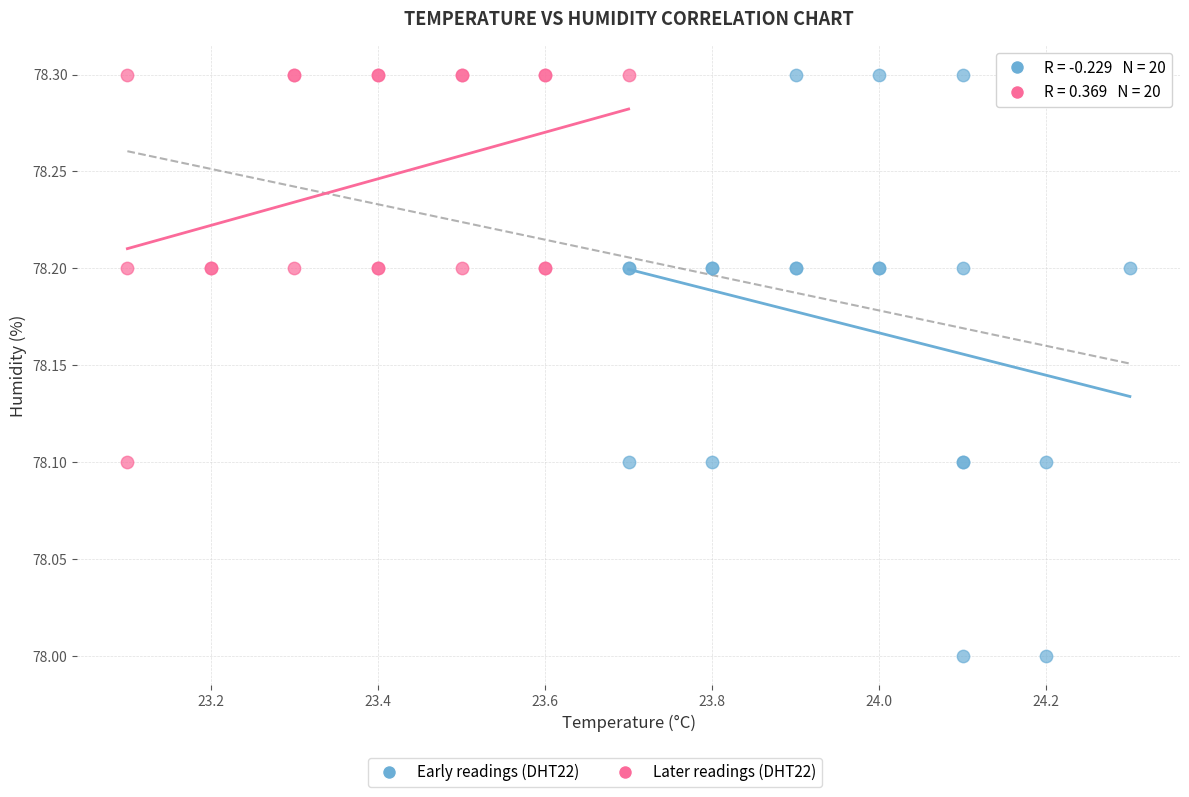

Which series contains the lowest Y value?

Early readings (DHT22)